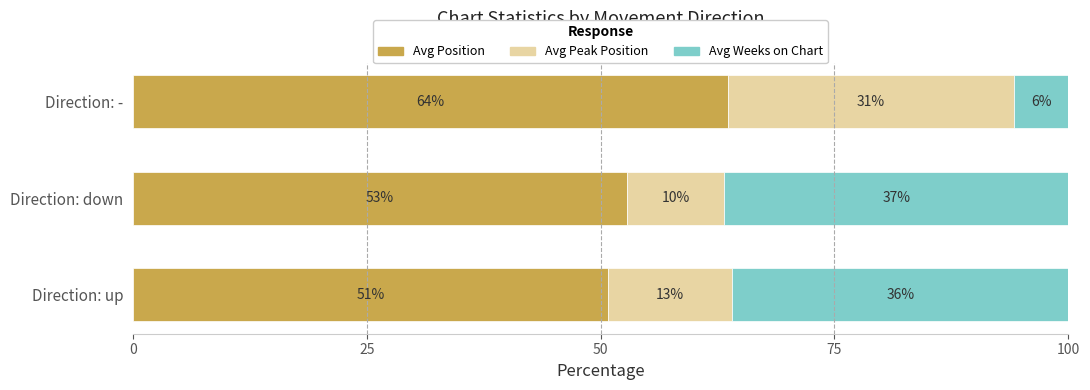

What are all the series names shown in the legend?

Avg Position, Avg Peak Position, Avg Weeks on Chart